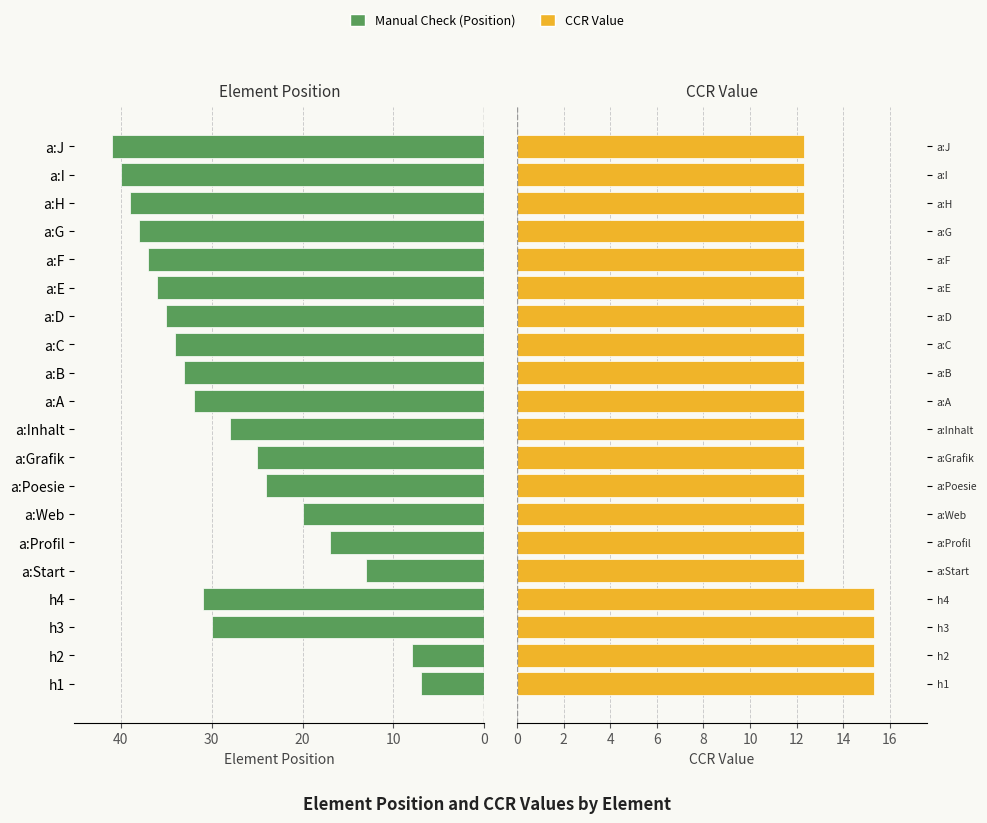

Rank the series by their average value, from highest to lowest.

Manual Check (Position), CCR Value